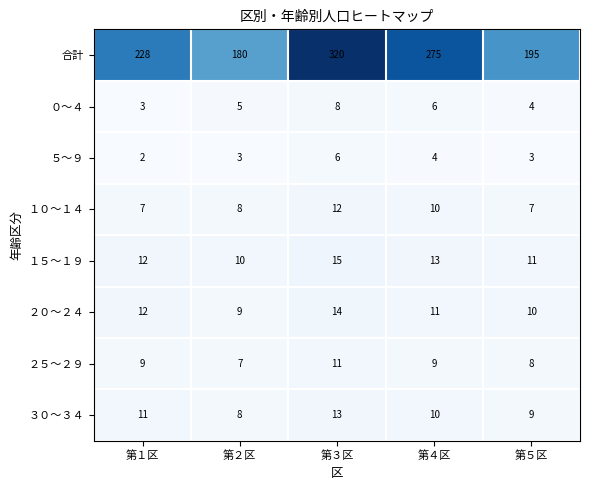

Count the number of categories in the chart.

5